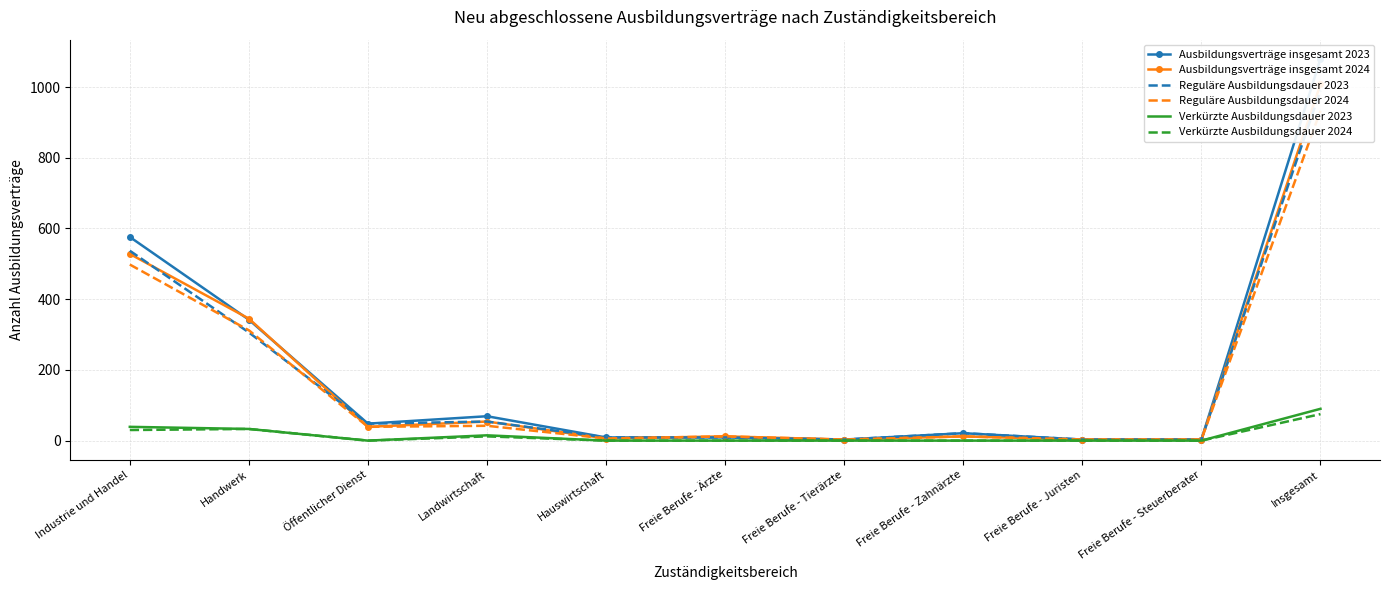

What is the sum of the Reguläre Ausbildungsdauer 2023 values at Industrie und Handel and Hauswirtschaft?

546